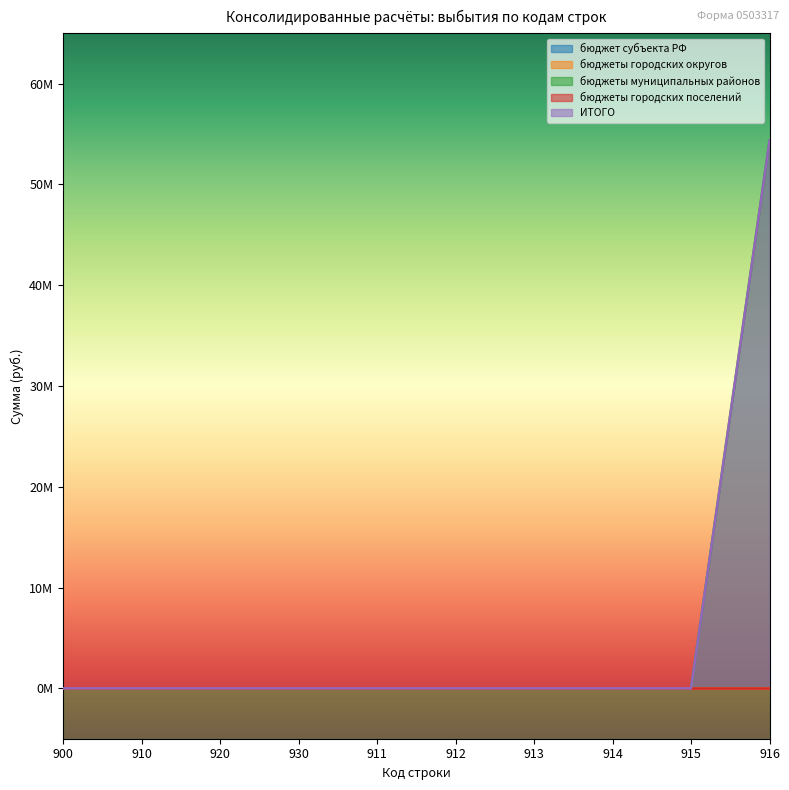

What is the label of the 7th point from the right?

930